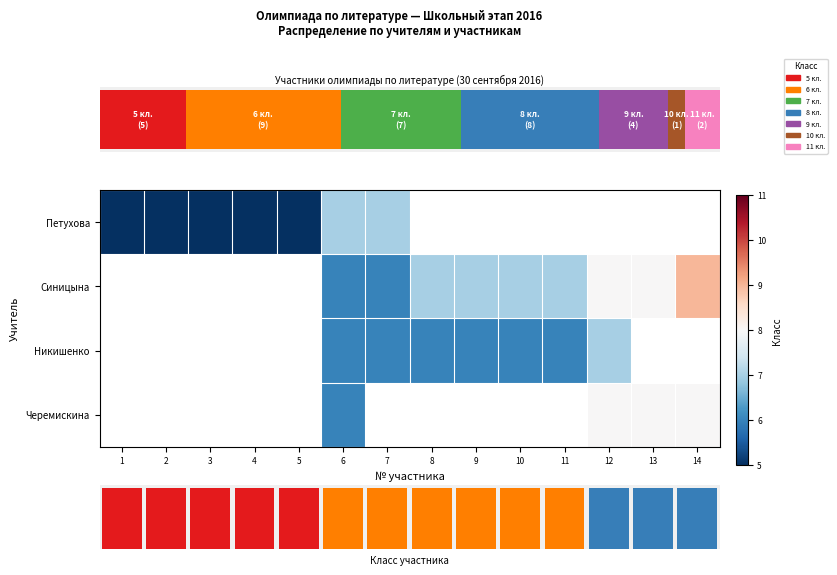

Which category has the lowest value in the Петухова series?

1